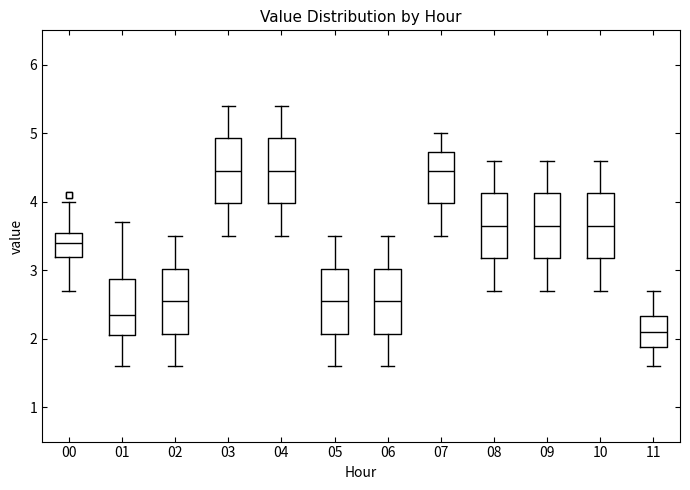

Reading left to right, transcribe this box plot: for each box, give where its median line is, the range the box spans, and where its two whiskers end, as read against the y-axis. The values are not printed on the chart, so give them approximately, as read against the axis.

00: median 3.4, box 3.2 to 3.5, whiskers 2.7 to 4.0
01: median 2.4, box 2.1 to 2.9, whiskers 1.6 to 3.7
02: median 2.6, box 2.1 to 3.0, whiskers 1.6 to 3.5
03: median 4.5, box 4.0 to 4.9, whiskers 3.5 to 5.4
04: median 4.5, box 4.0 to 4.9, whiskers 3.5 to 5.4
05: median 2.6, box 2.1 to 3.0, whiskers 1.6 to 3.5
06: median 2.6, box 2.1 to 3.0, whiskers 1.6 to 3.5
07: median 4.5, box 4.0 to 4.7, whiskers 3.5 to 5.0
08: median 3.7, box 3.2 to 4.1, whiskers 2.7 to 4.6
09: median 3.7, box 3.2 to 4.1, whiskers 2.7 to 4.6
10: median 3.7, box 3.2 to 4.1, whiskers 2.7 to 4.6
11: median 2.1, box 1.9 to 2.3, whiskers 1.6 to 2.7